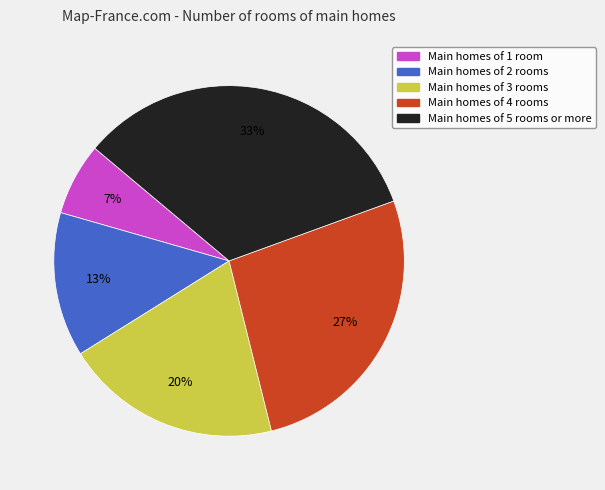

Is there a majority slice in this chart?

No